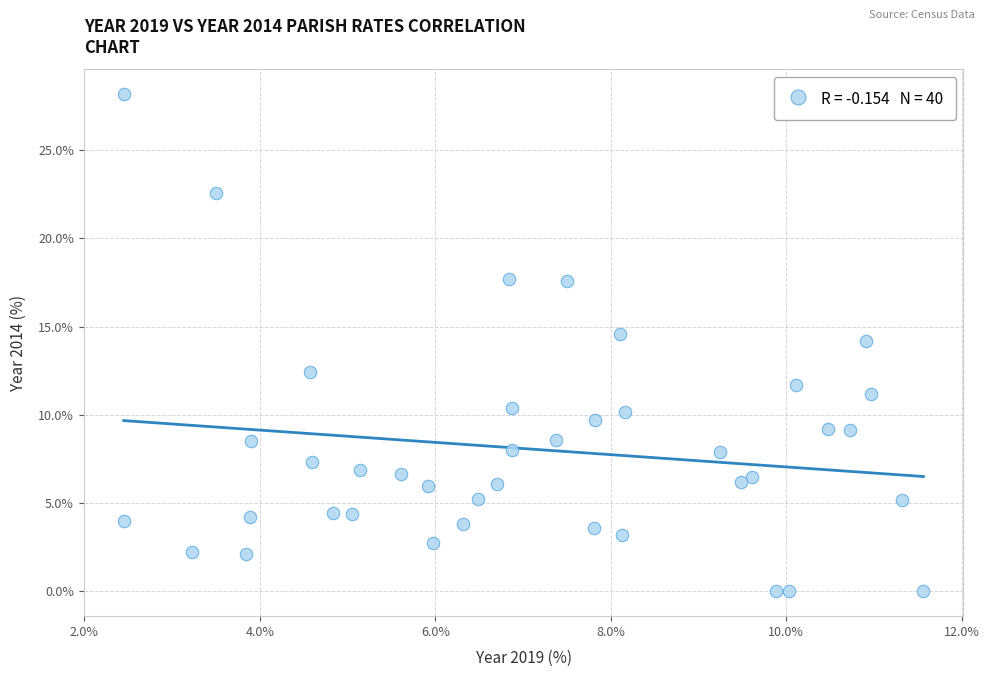

What is the range of X values (max minus min)?

9.1